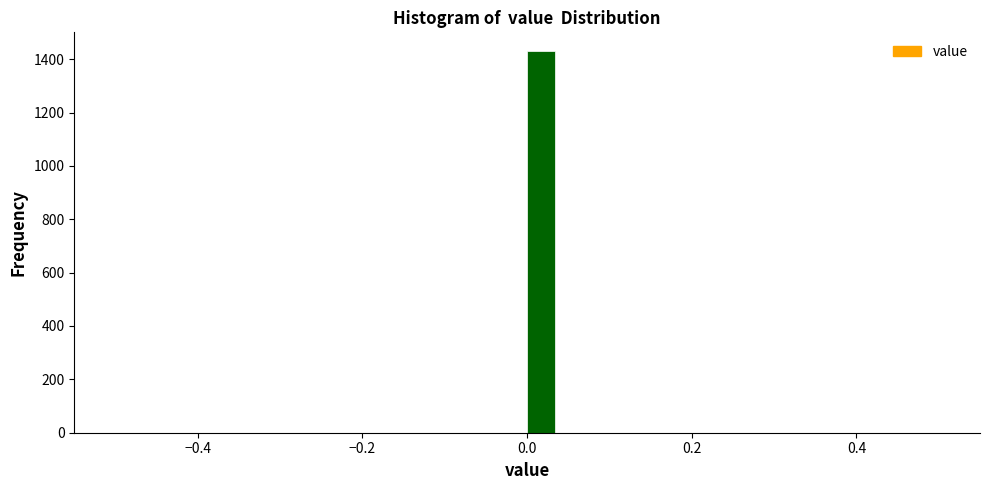

Around what value on the x-axis is the tallest bar? Give the approximate position of its centre, as read against the axis.

0.02